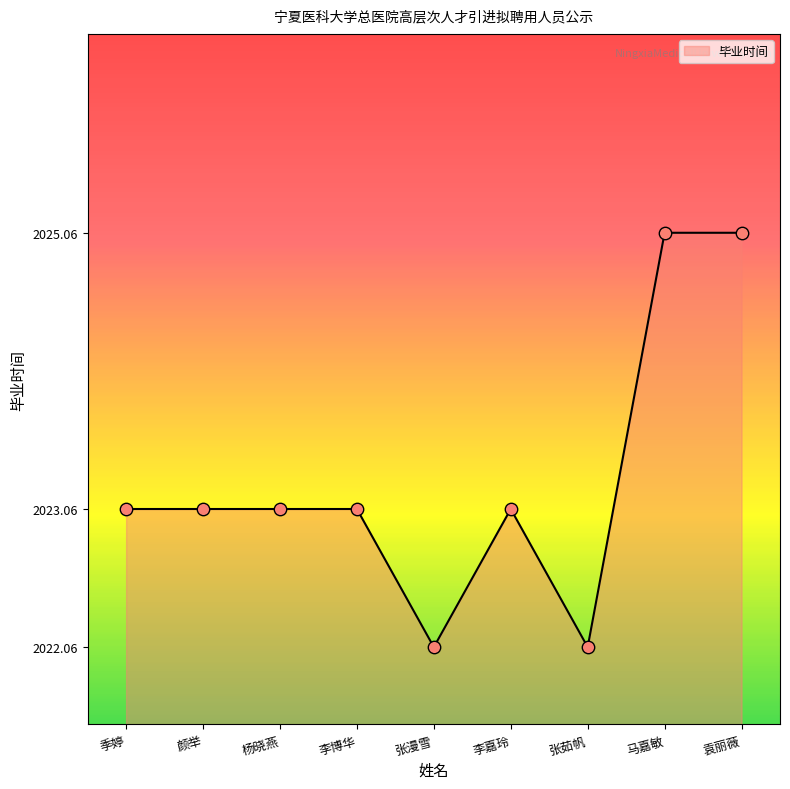

Between 张茹帆 and 李博华, which is larger?

李博华